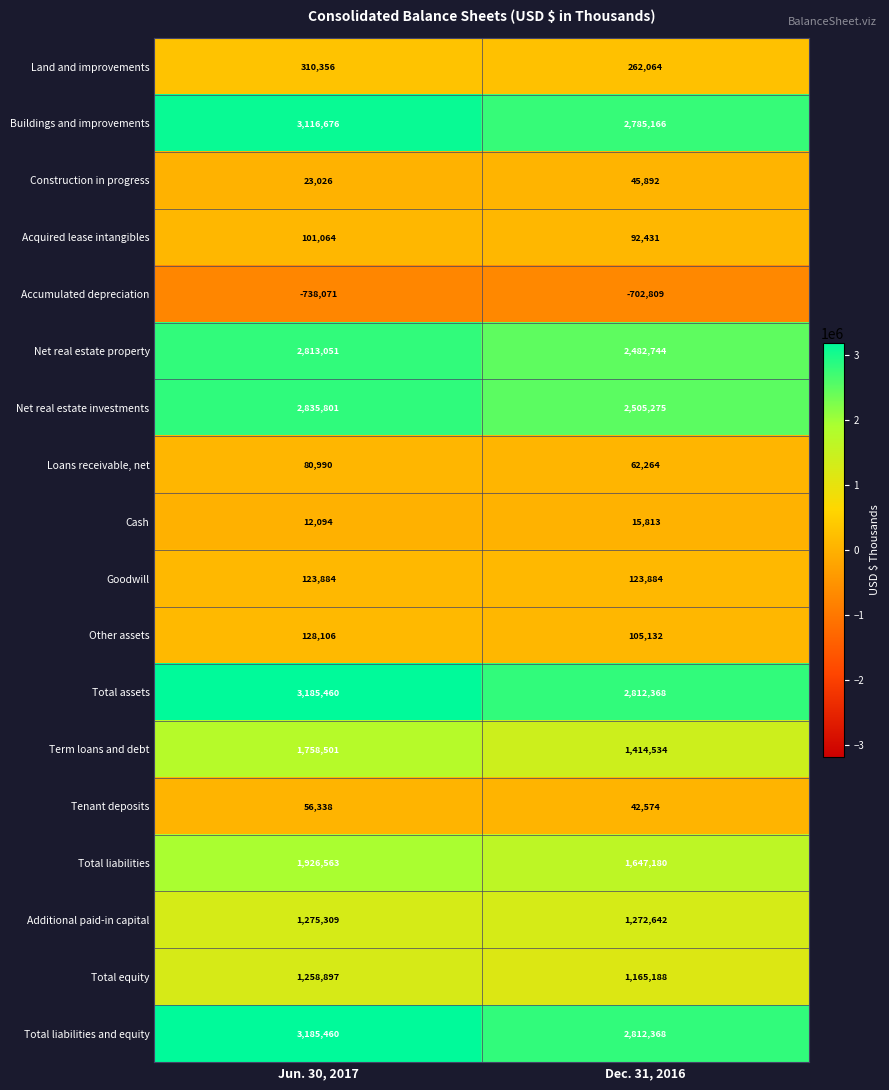

True or false: Tenant deposits has a value of 22700 at Dec. 31, 2016.

False